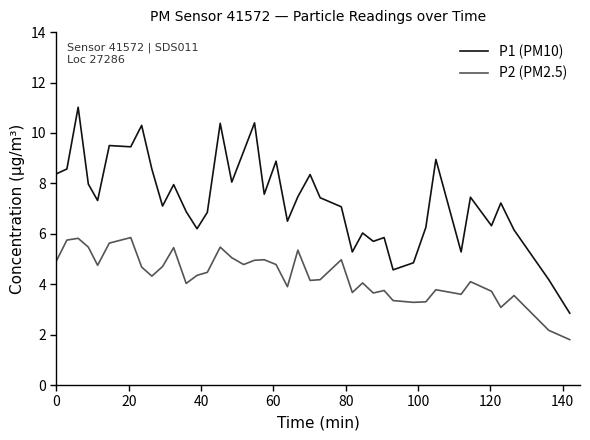

True or false: P2 (PM2.5) and P1 (PM10) cross at least once.

False